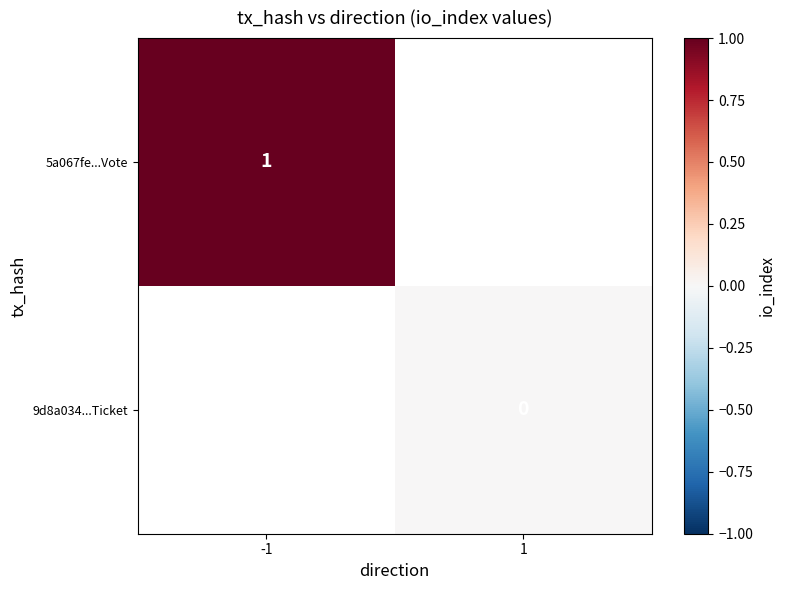

The 5a067fe...Vote series shows 1 at -1. True or false?

True